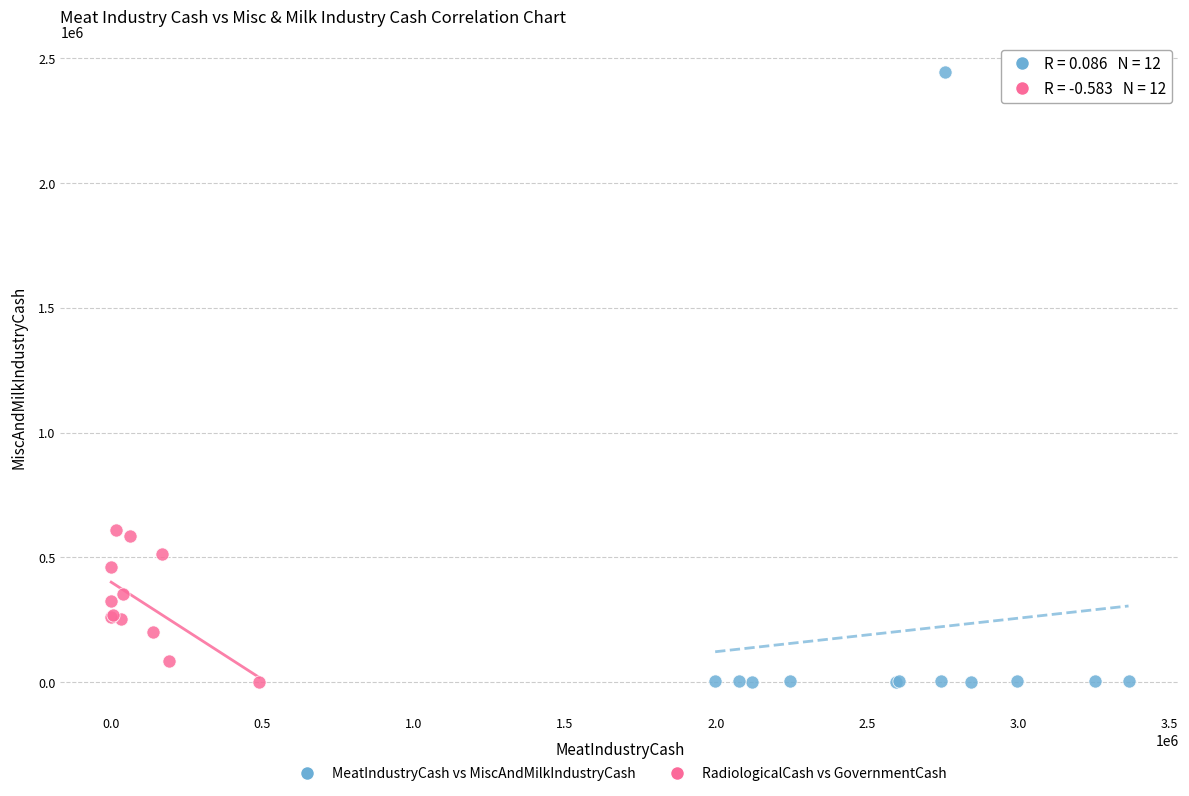

Which series has the widest spread of Y values?

MeatIndustryCash vs MiscAndMilkIndustryCash